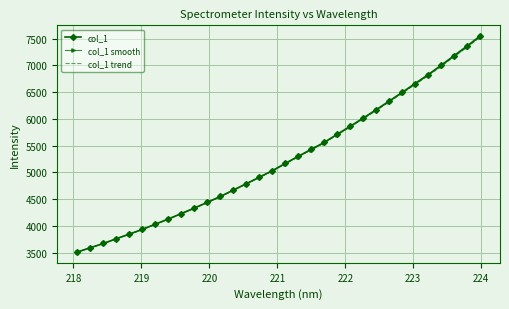

Which series has the largest range (max minus min)?

col_1